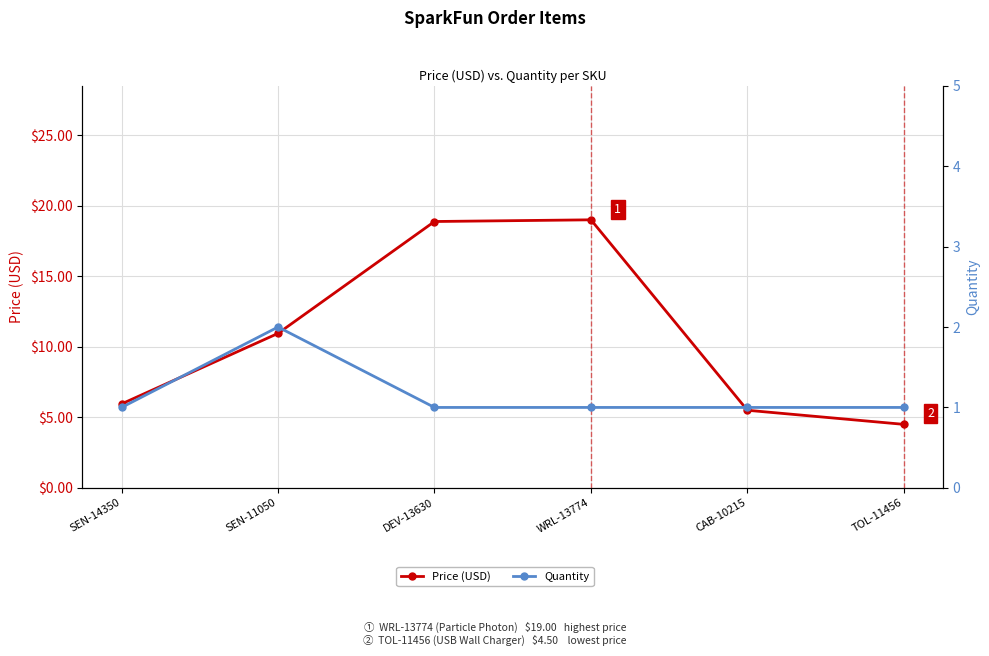

What is the difference between the Quantity values at TOL-11456 and SEN-11050?

1.0